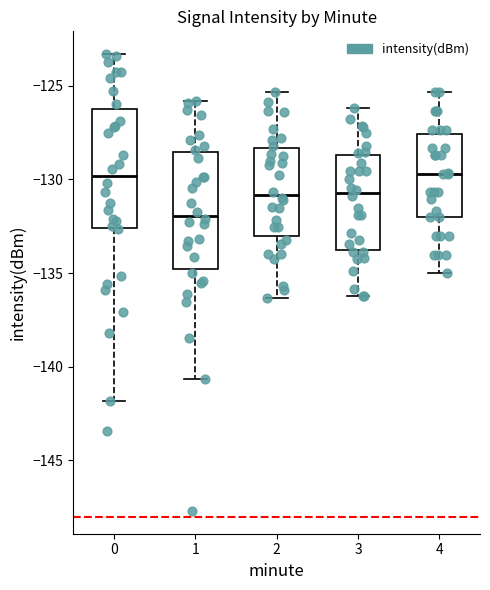

Where is the lower edge of the box at x = 2 on the y-axis? The values are not printed on the chart, so give them approximately, as read against the axis.

-133.0